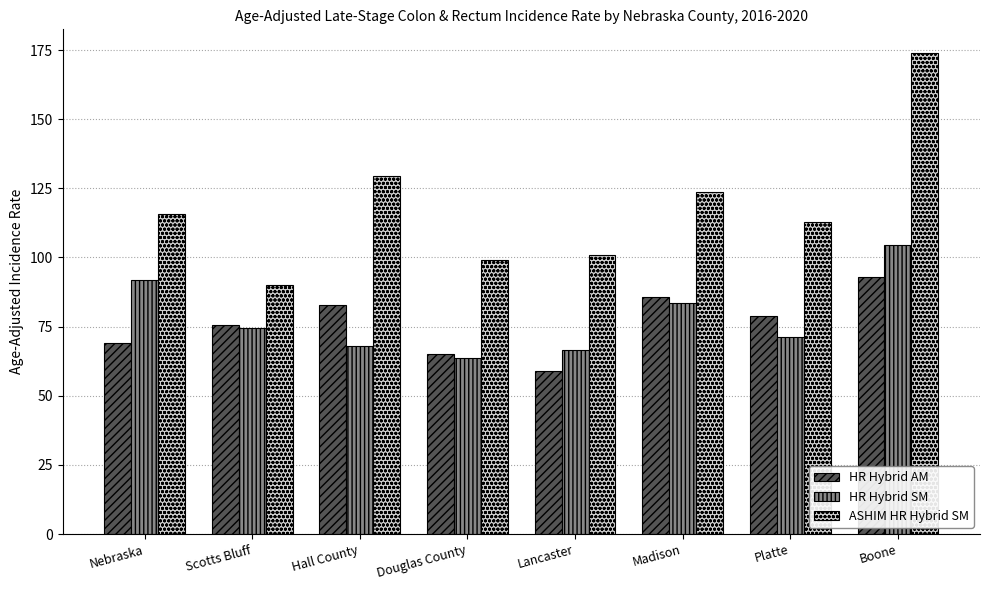

List the series in order of their peak value, lowest first.

HR Hybrid AM, HR Hybrid SM, ASHIM HR Hybrid SM